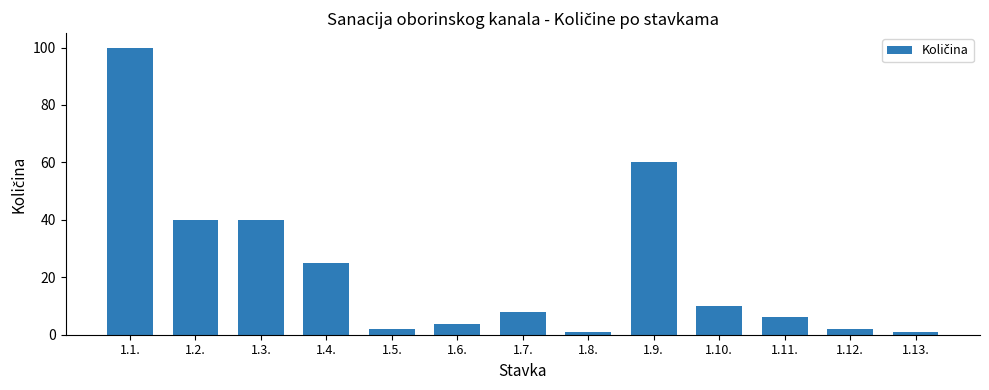

True or false: the data shows 174.6 at 1.1..

False